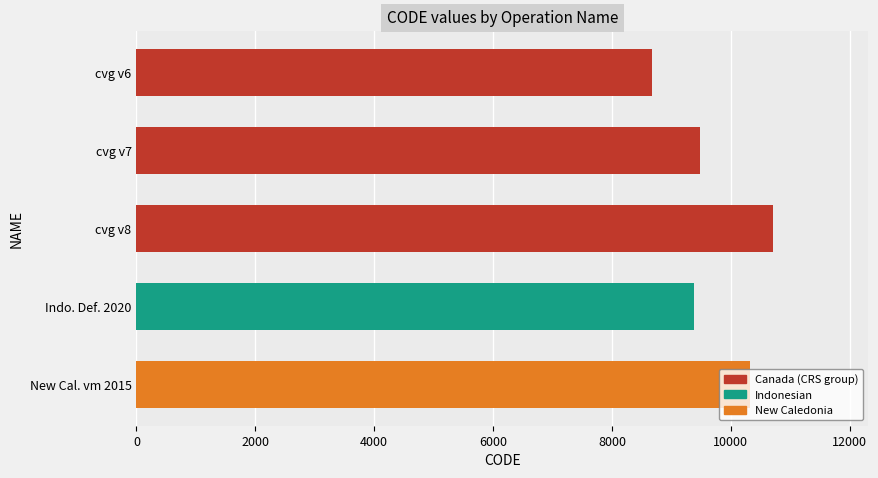

What is the maximum value shown in the chart?

10707